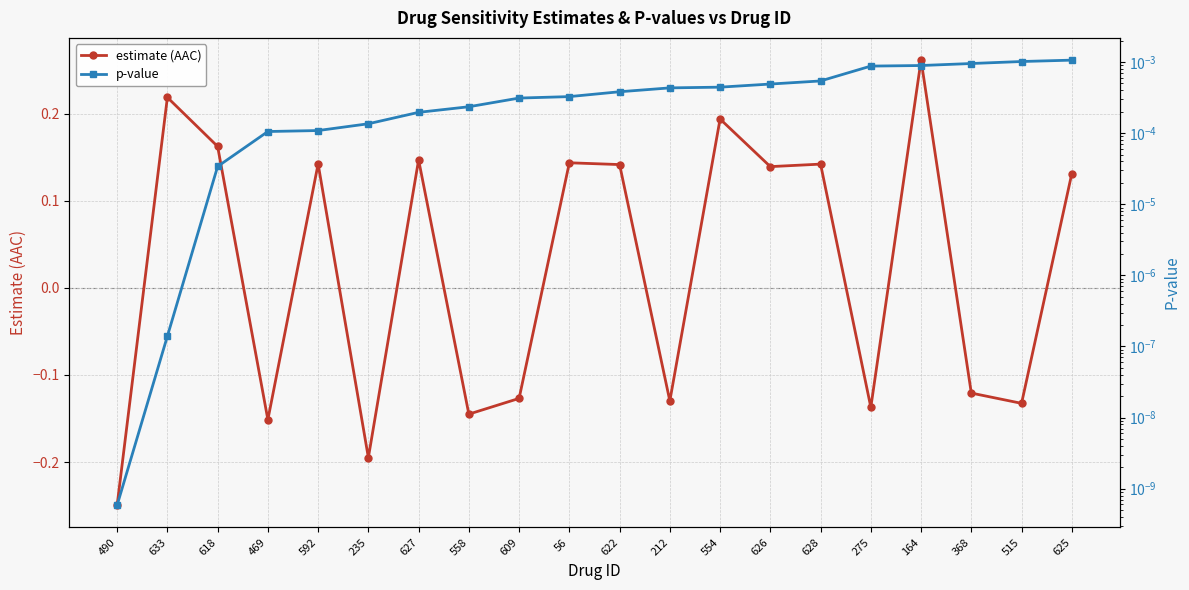

How many categories are shown in the chart?

20